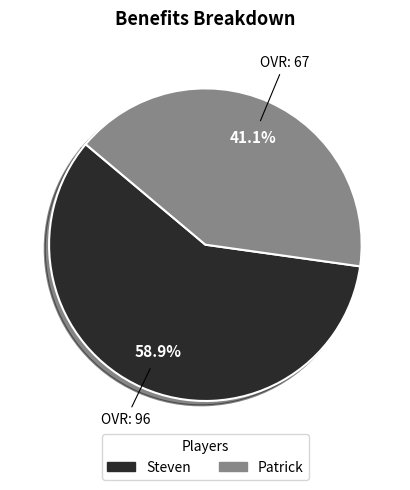

Is it true that Steven is 51% of the pie?

False